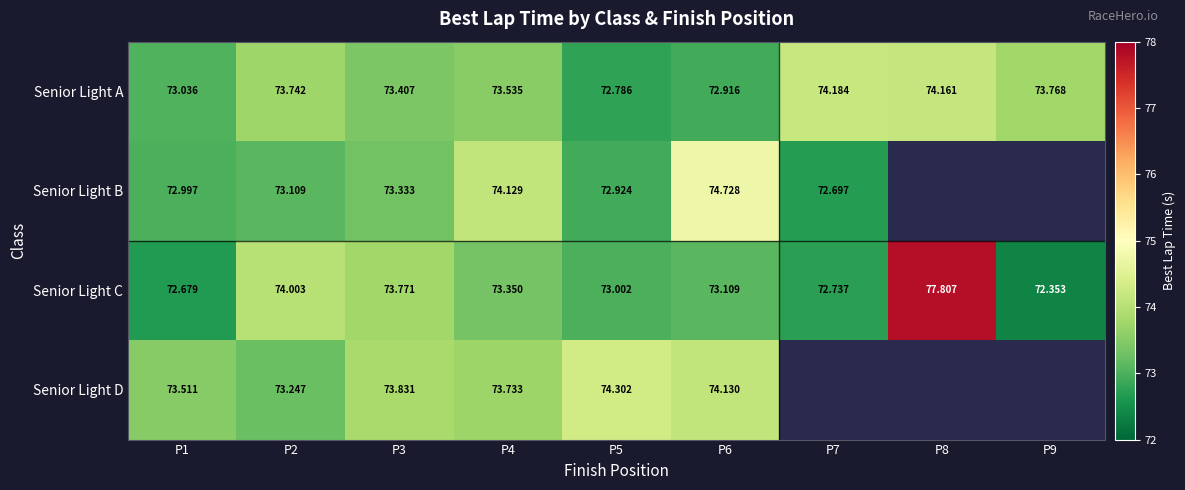

At P1, list the series in order from smallest to largest.

Senior Light C, Senior Light B, Senior Light A, Senior Light D